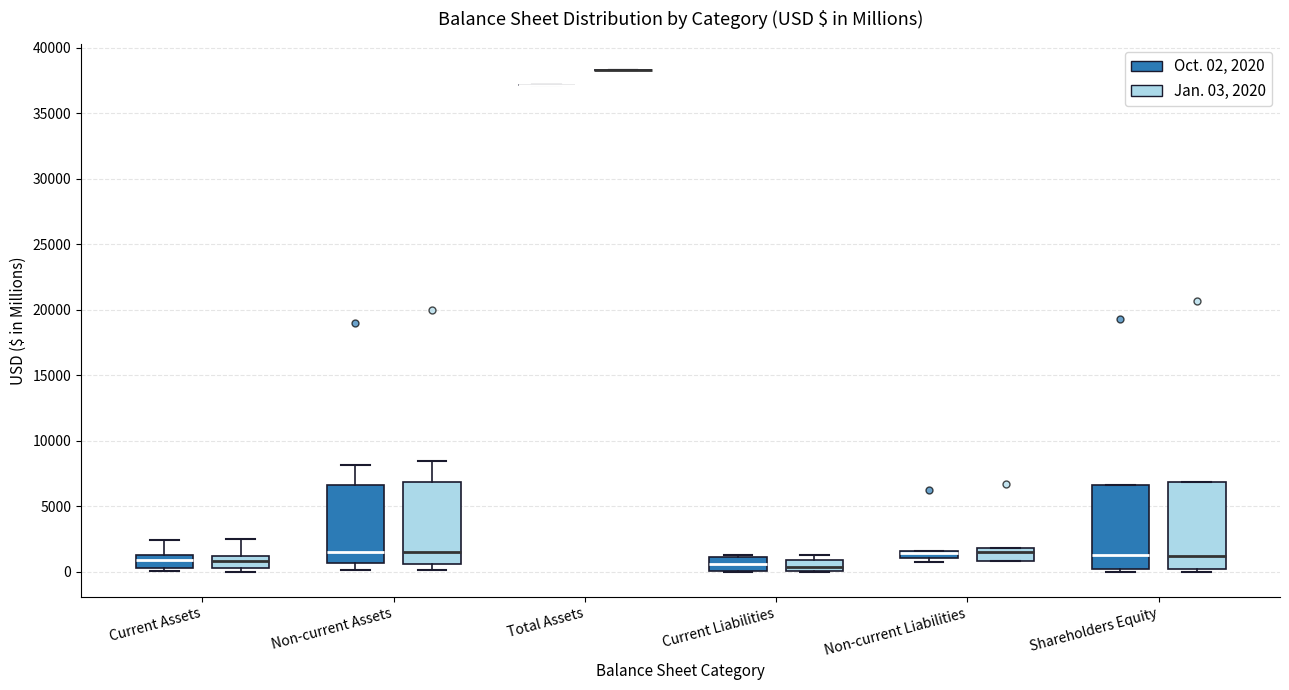

Where does the upper whisker of the box for Non-current Assets (Jan. 03, 2020) end on the y-axis? The values are not printed on the chart, so give them approximately, as read against the axis.

8500